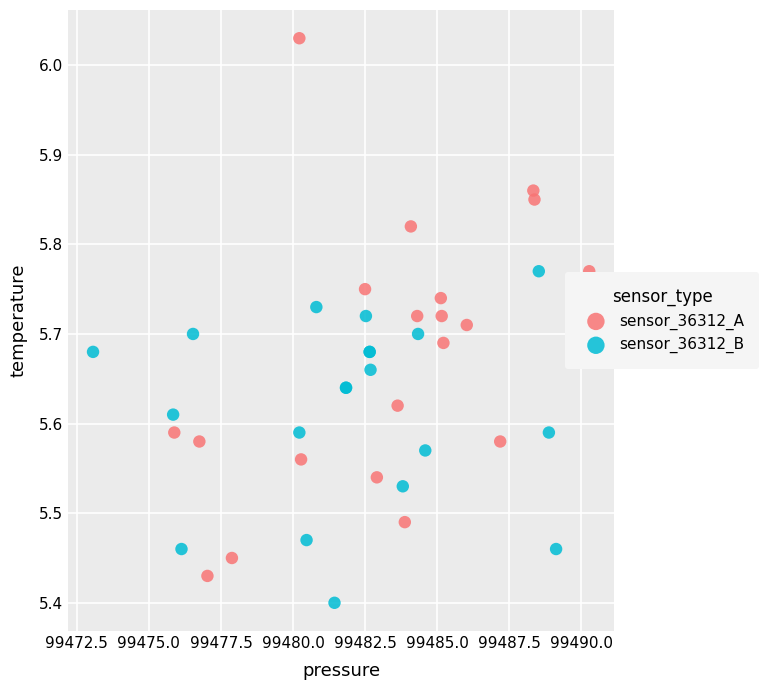

Which series contains the lowest Y value?

sensor_36312_B